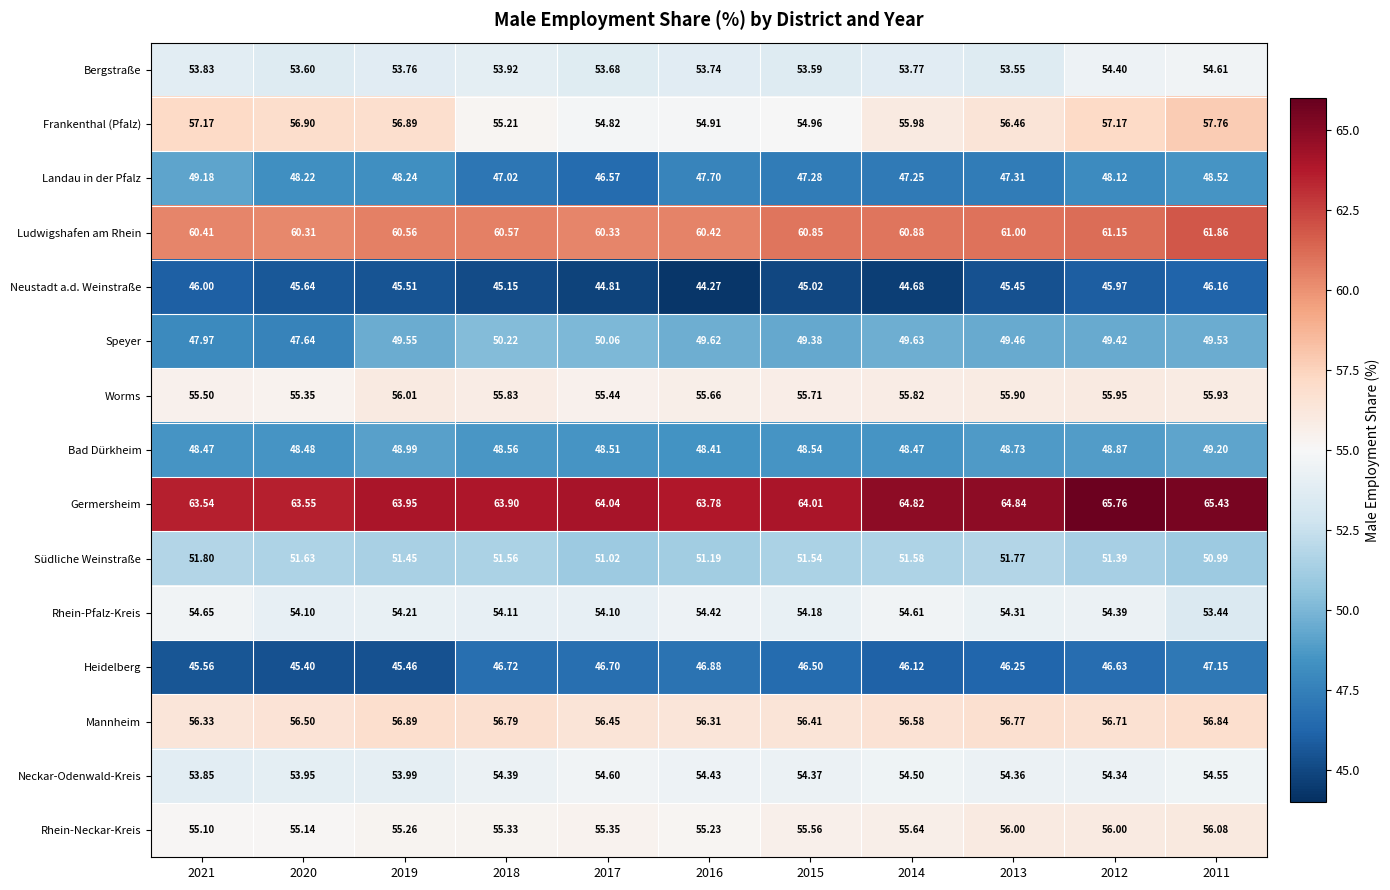

Is the value of Rhein-Neckar-Kreis at 2013 greater than the value of Neckar-Odenwald-Kreis at 2019?

Yes